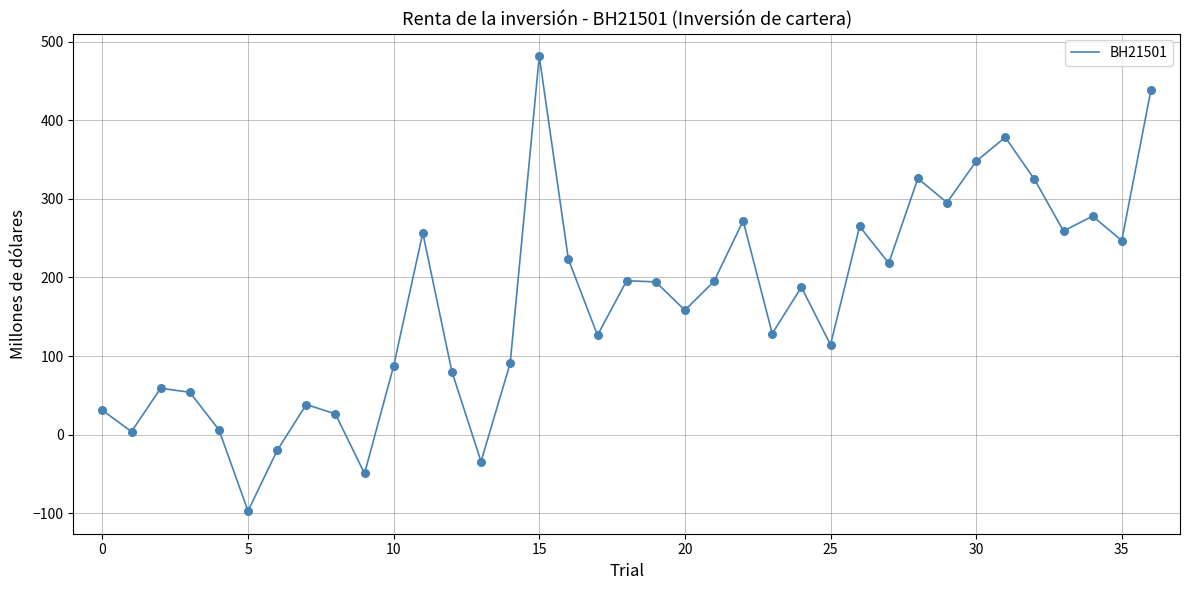

What is the difference between the maximum and minimum values?

578.5